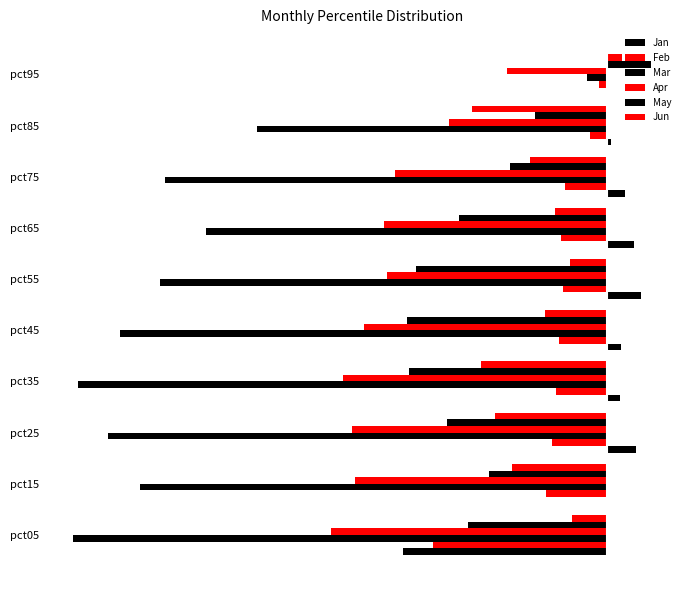

How many data points in May are less than 0?

9